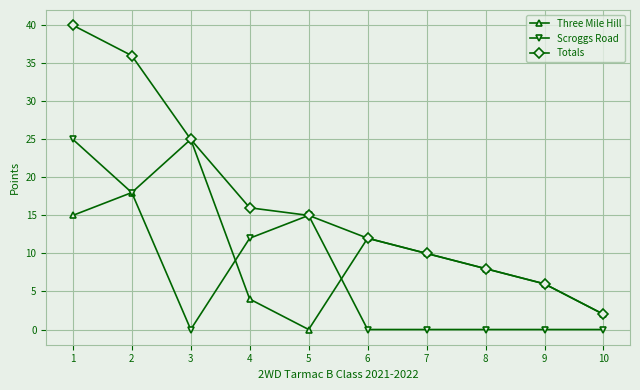

What is the difference between the second highest and minimum values in the Three Mile Hill series?

18